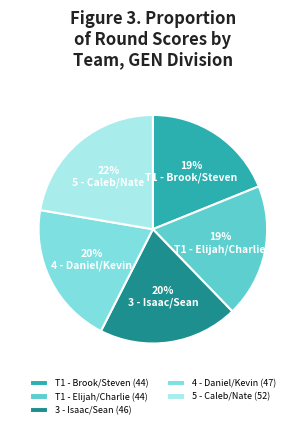

To the nearest percent, what portion does 5 - Caleb/Nate represent?

22%